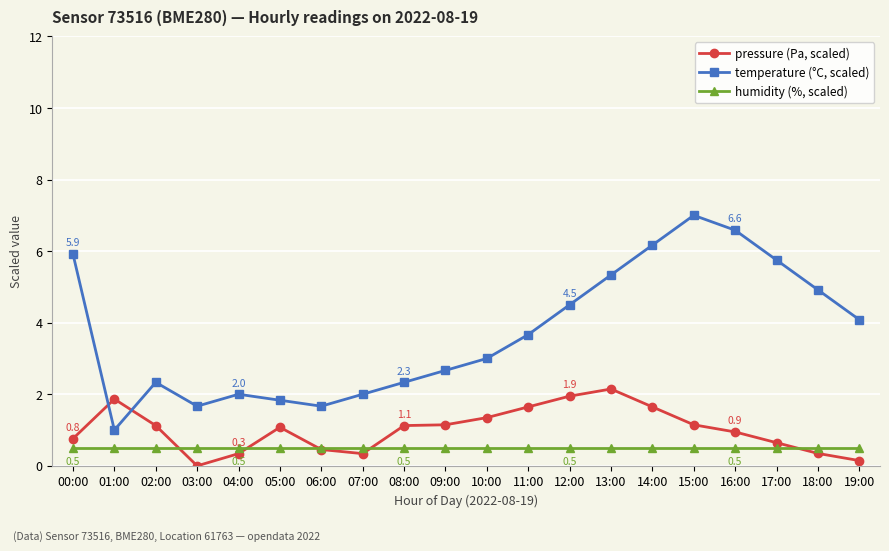

Is this an area chart (filled region under the line)?

No